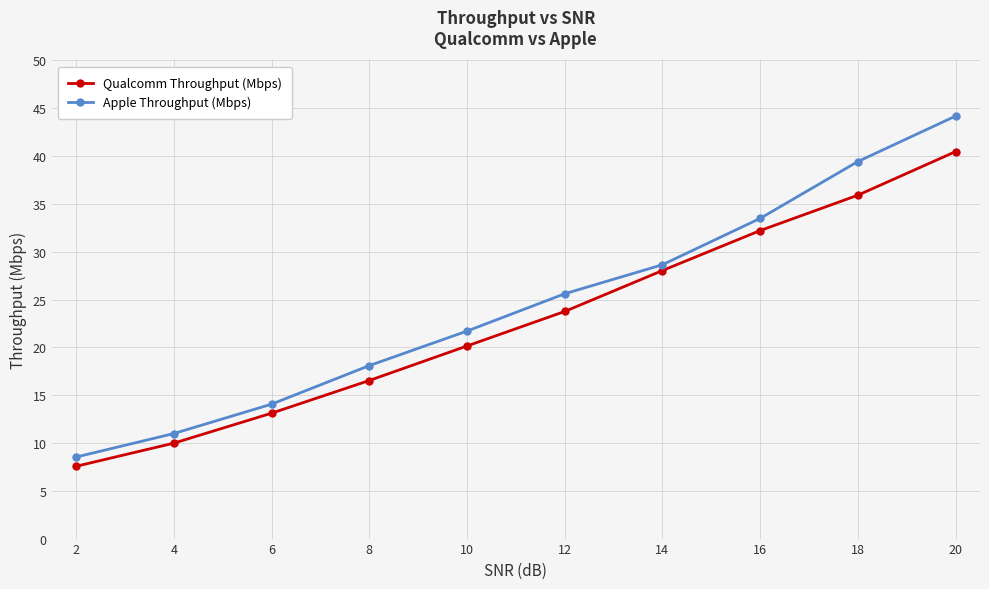

Which series has the largest total across all categories?

Apple Throughput (Mbps)